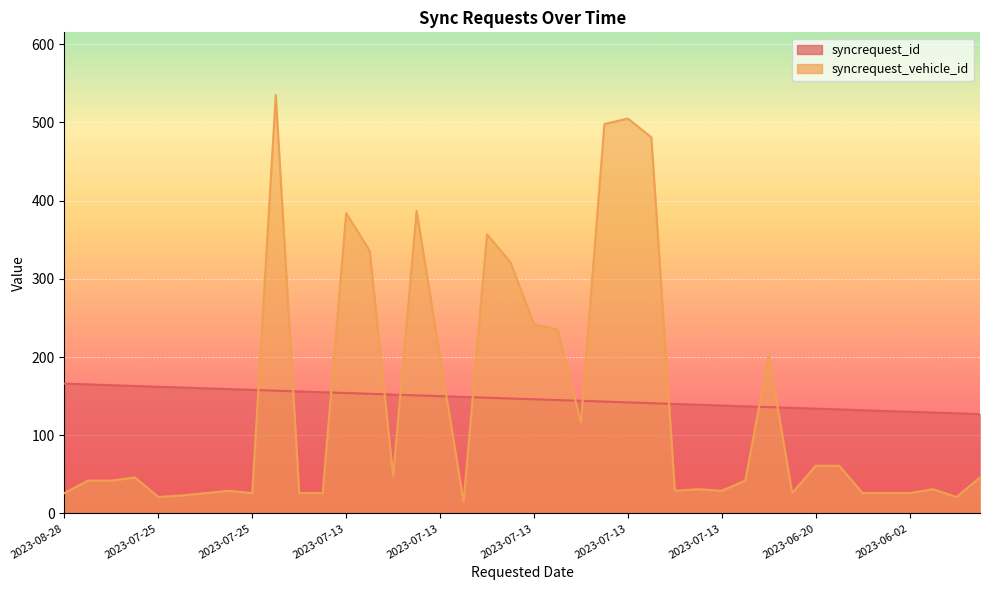

List the series in order of their peak value, lowest first.

syncrequest_id, syncrequest_vehicle_id